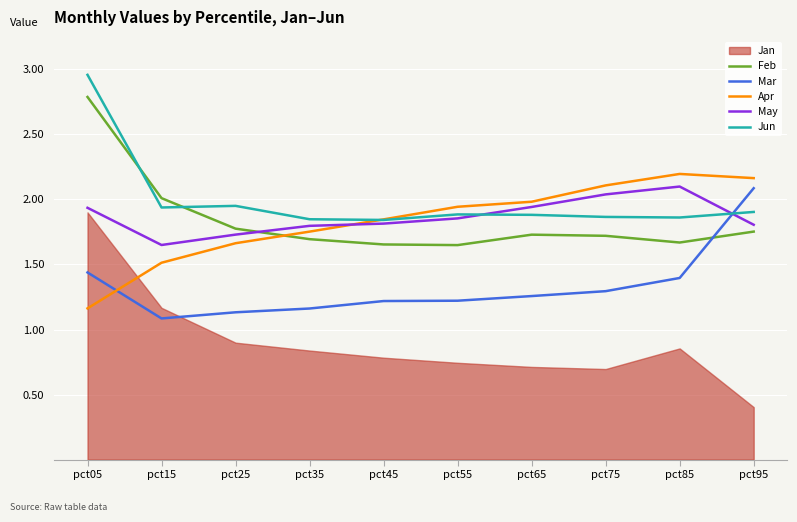

Which series has the largest range (max minus min)?

Feb